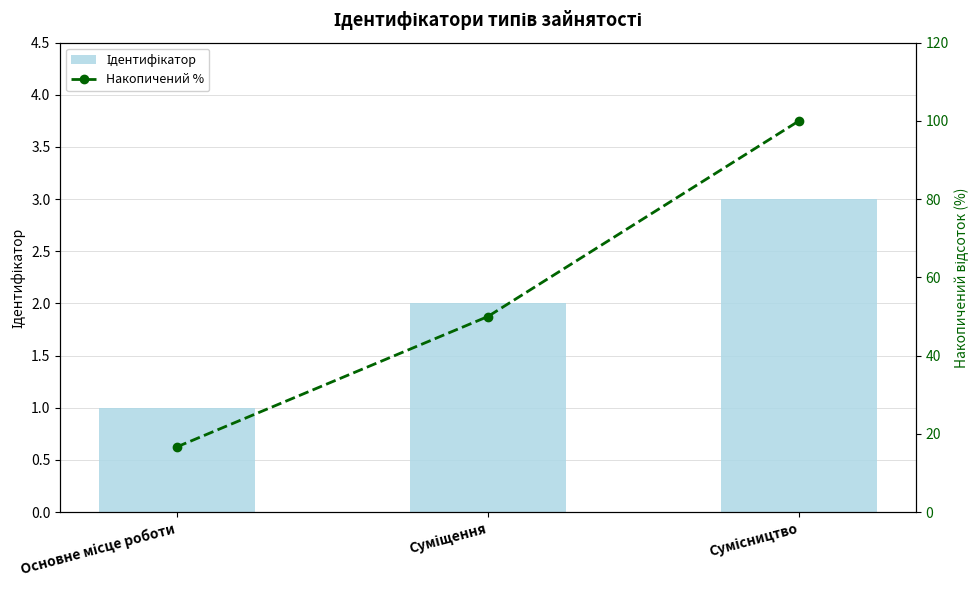

What is the minimum value for Накопичений %?

16.7